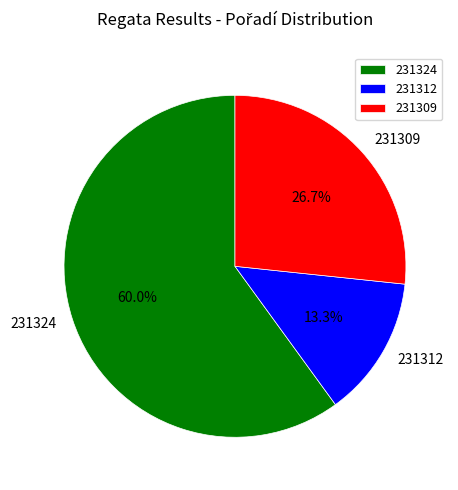

To the nearest percent, what portion does 231324 represent?

60%